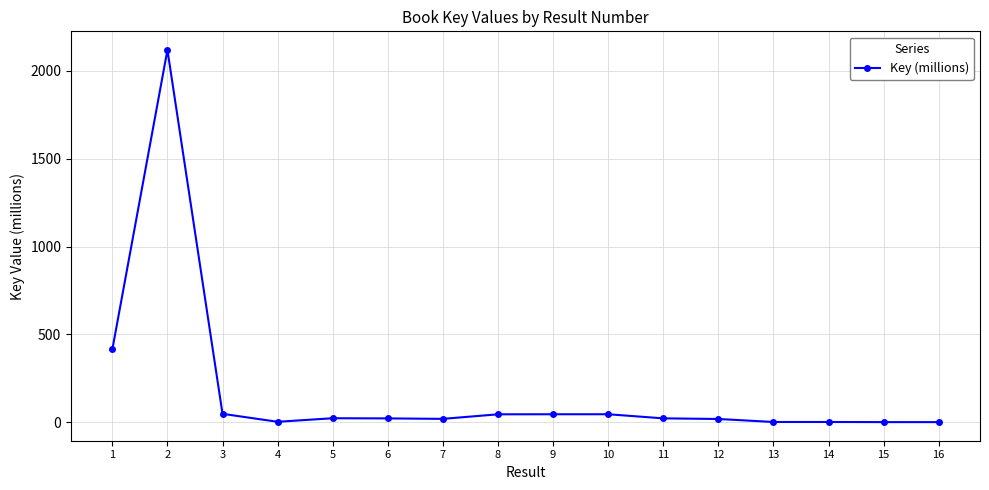

What is the greatest value displayed?

2119.8